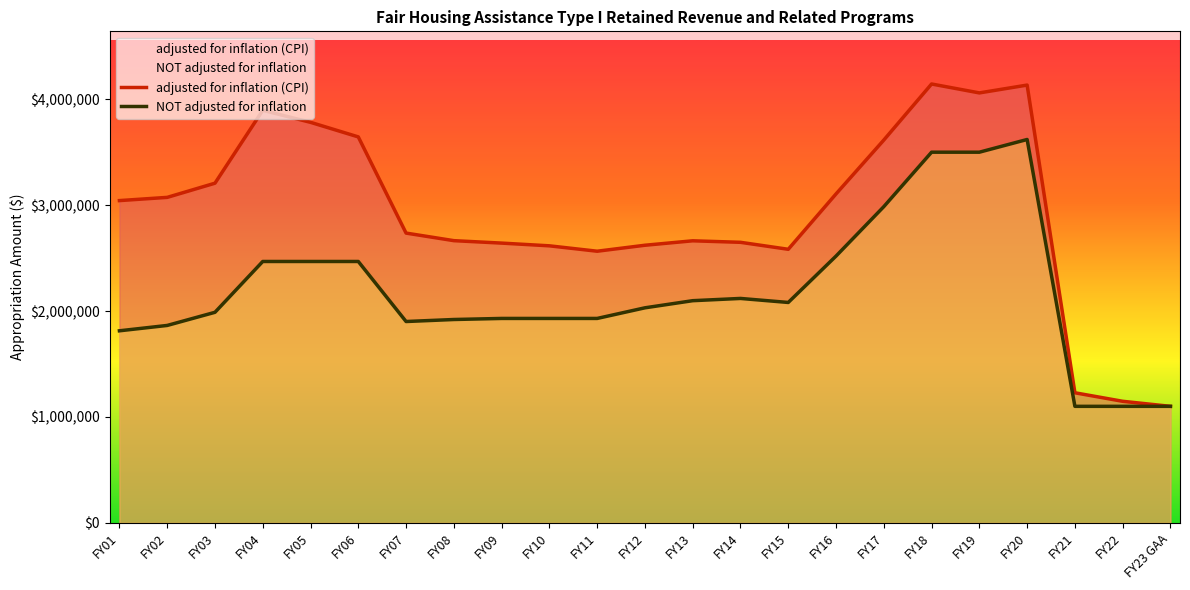

The adjusted for inflation (CPI) series shows 1664658 at FY15. True or false?

False